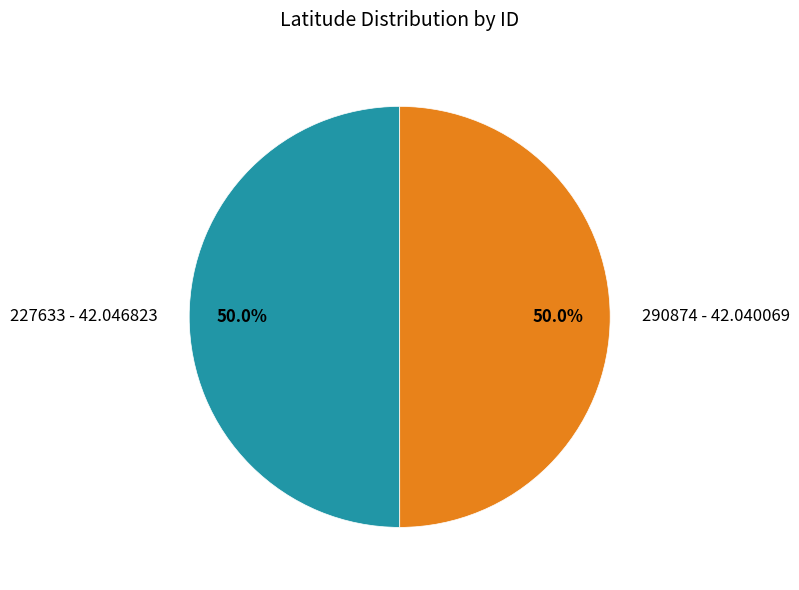

How much of the chart is everything except 227633 - 42.046823?

50.0%